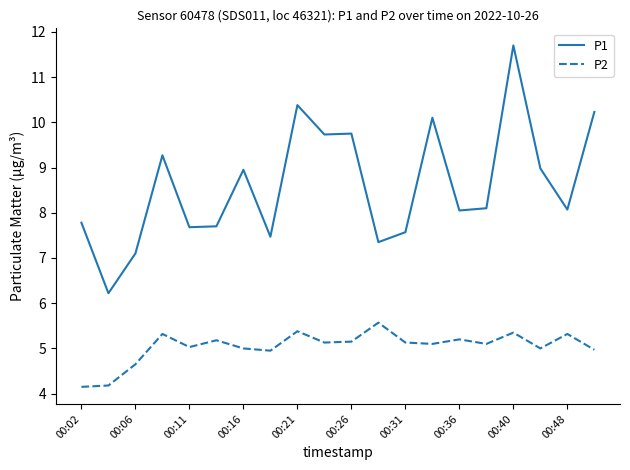

True or false: P2 and P1 cross at least once.

False